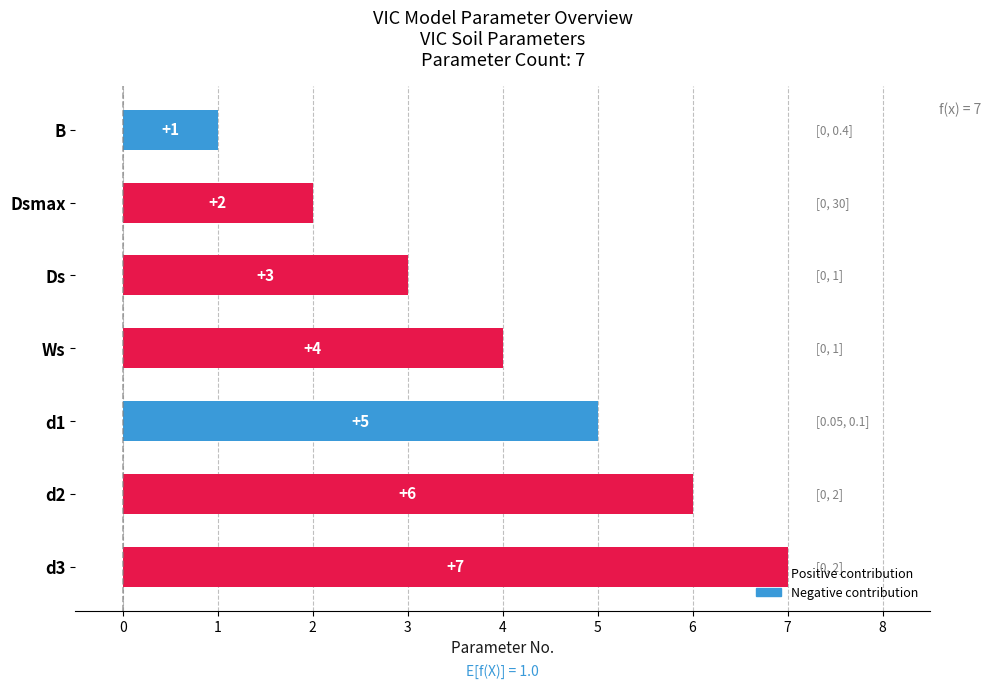

True or false: the data shows 7 at Ws.

False